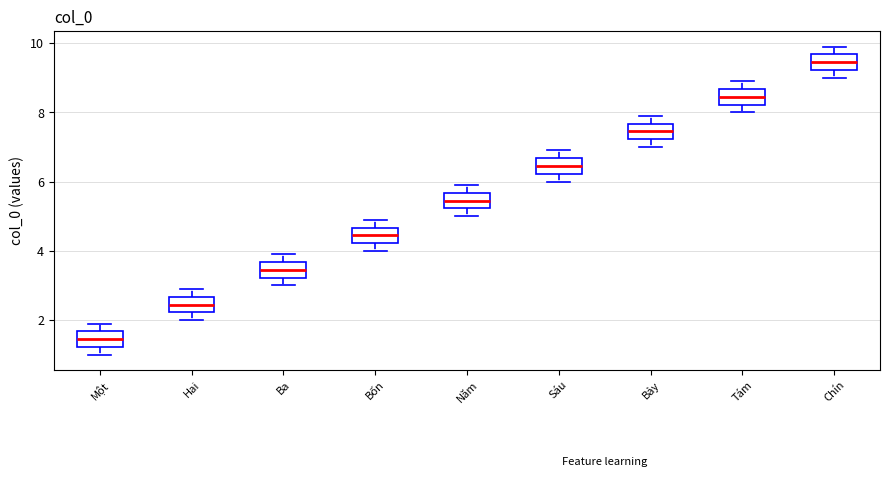

Which box has the lowest median line?

Một